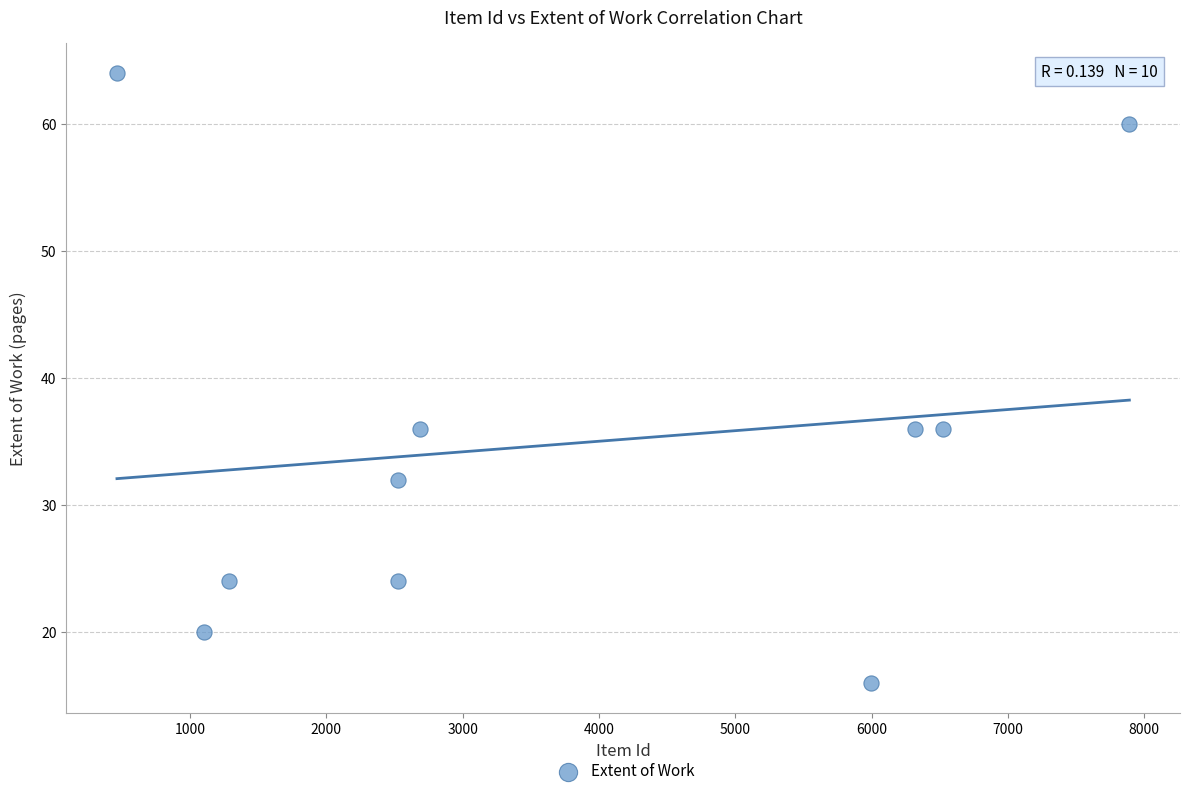

What is the average Y value?

35